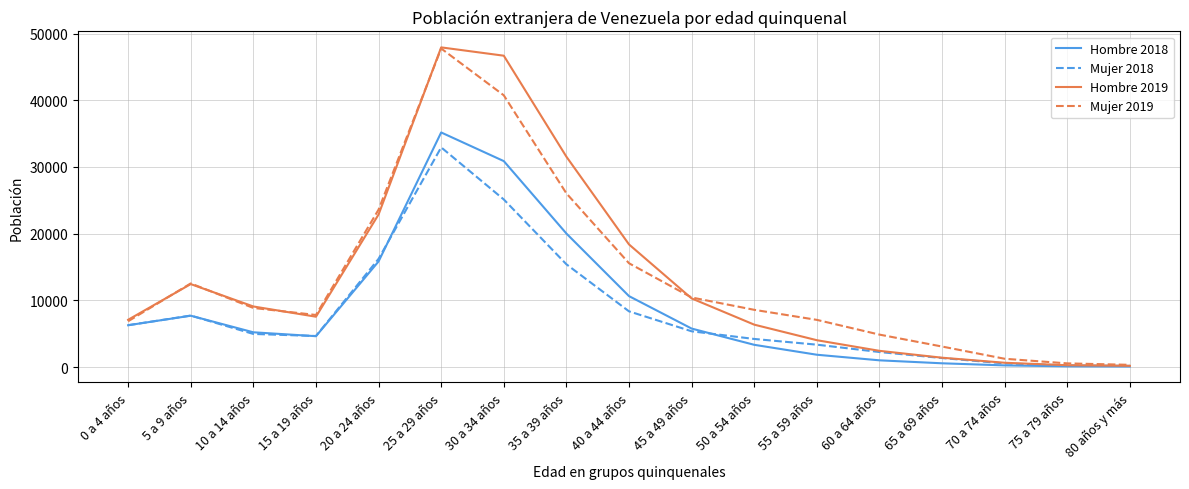

At which category is the sum across all series the highest?

25 a 29 años